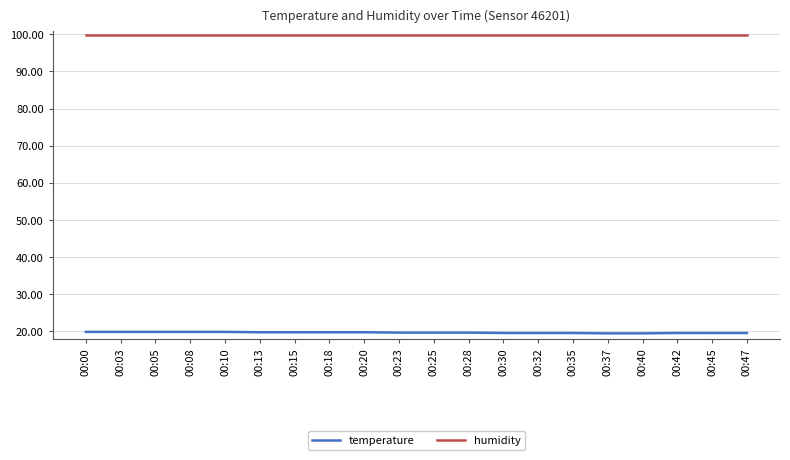

Is the value of humidity at 00:05 greater than the value of temperature at 00:13?

Yes